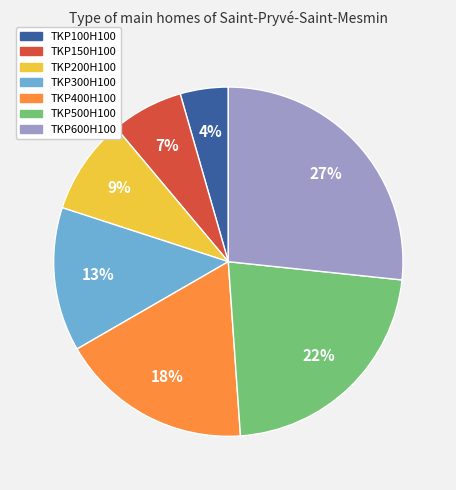

Does TKP200H100 represent more than half of the total?

No